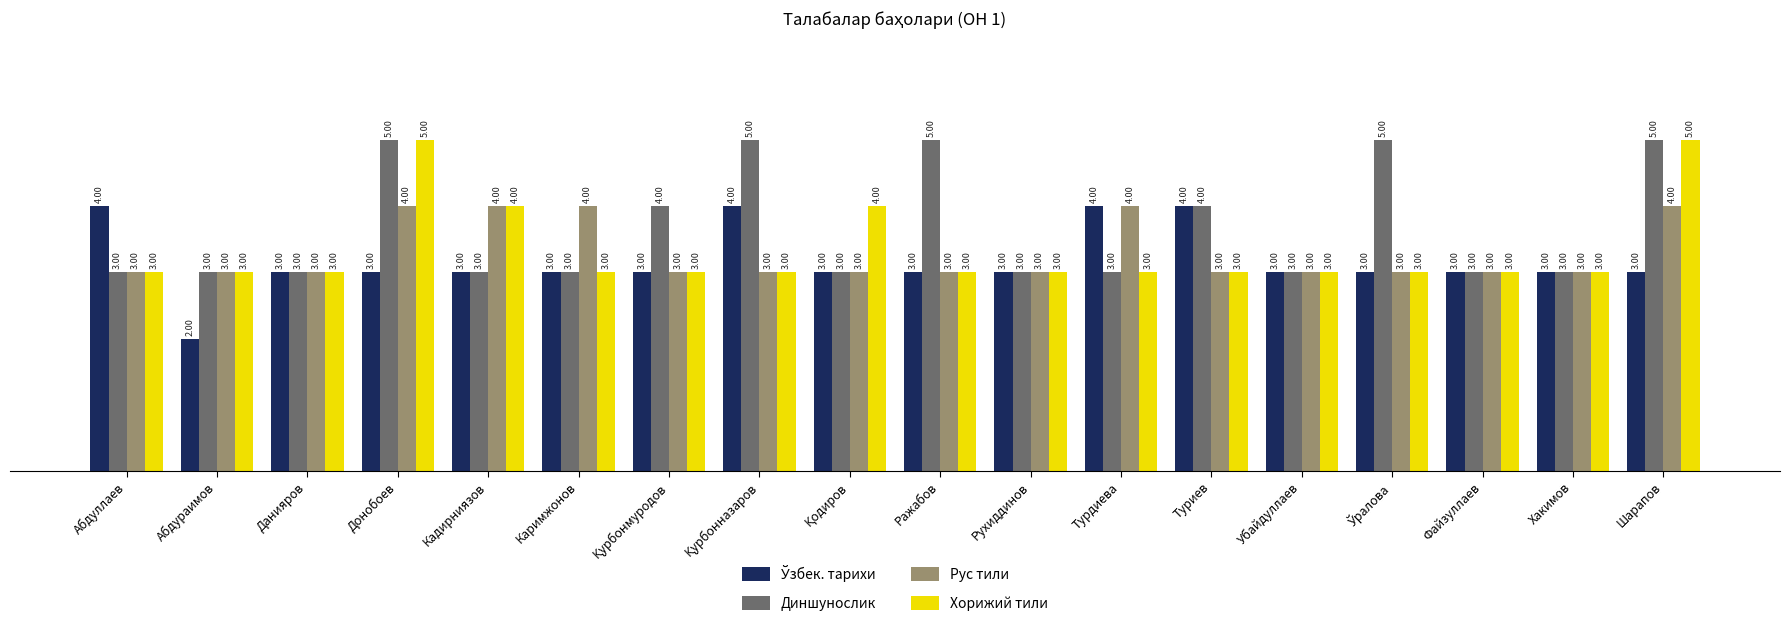

Which label corresponds to the smallest value in the chart?

Абдураимов